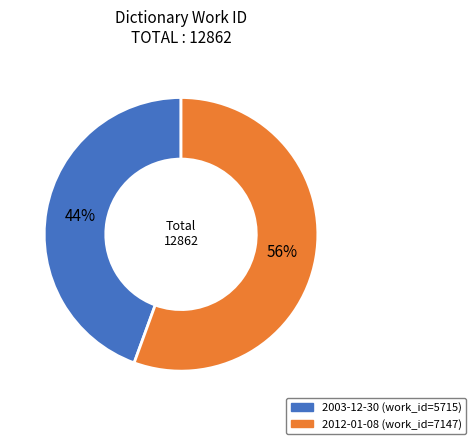

Which slice is the largest?

2012-01-08